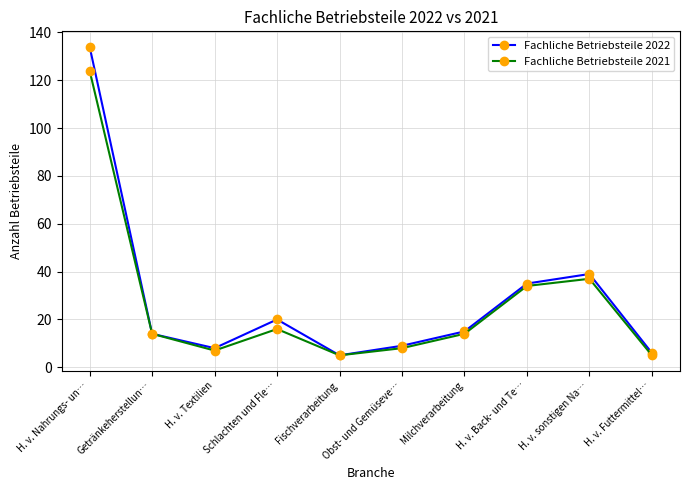

How many series are shown in this chart?

2